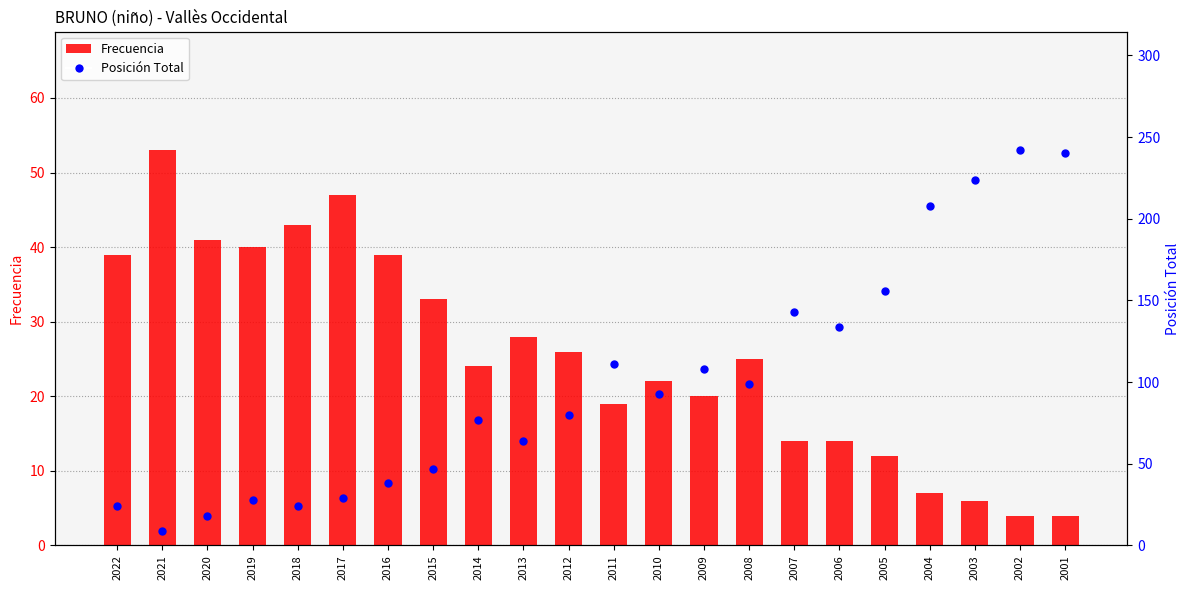

Which series has the largest Y range (max minus min)?

Posición Total